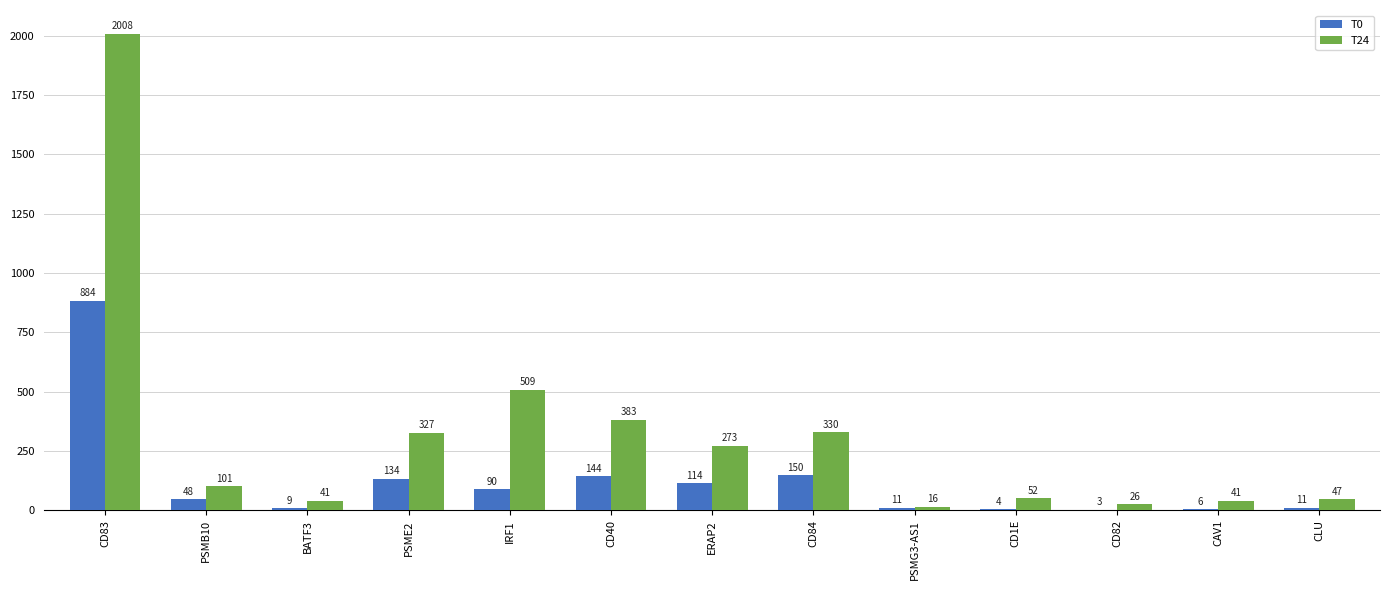

How many values in the T24 series exceed 101?

7